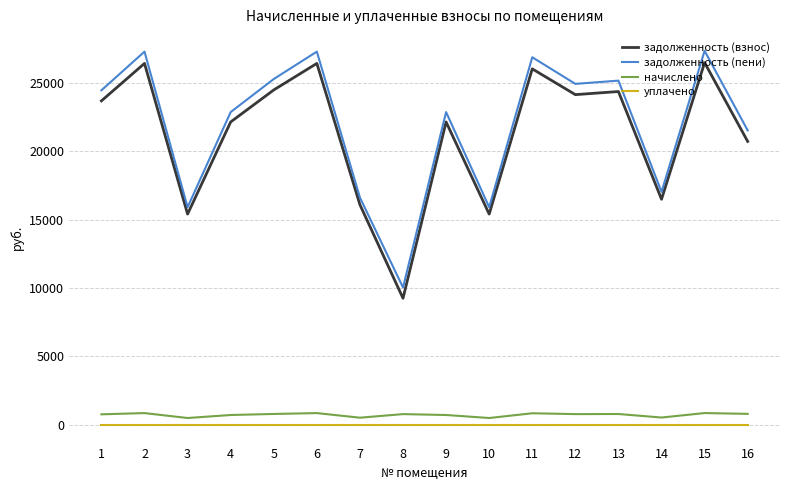

What is the maximum value shown in the chart?

27327.8